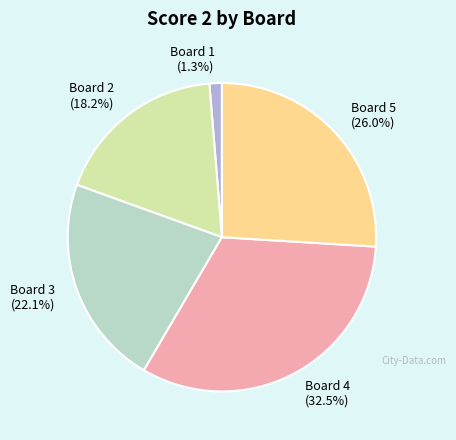

To the nearest percent, what is the average slice percentage?

20%